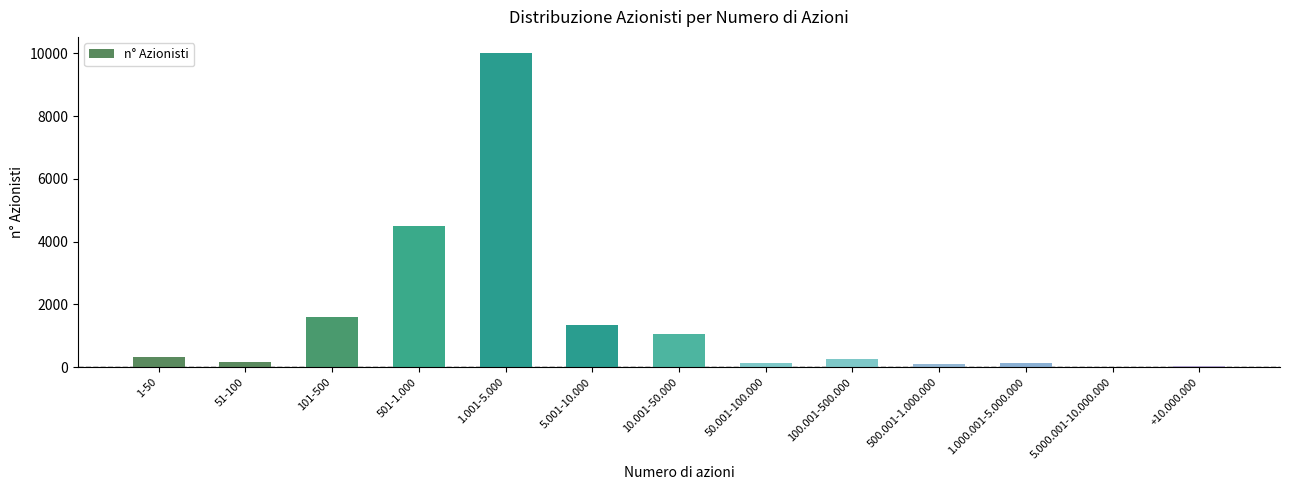

Is it true that the value at 501-1.000 is 2521?

False